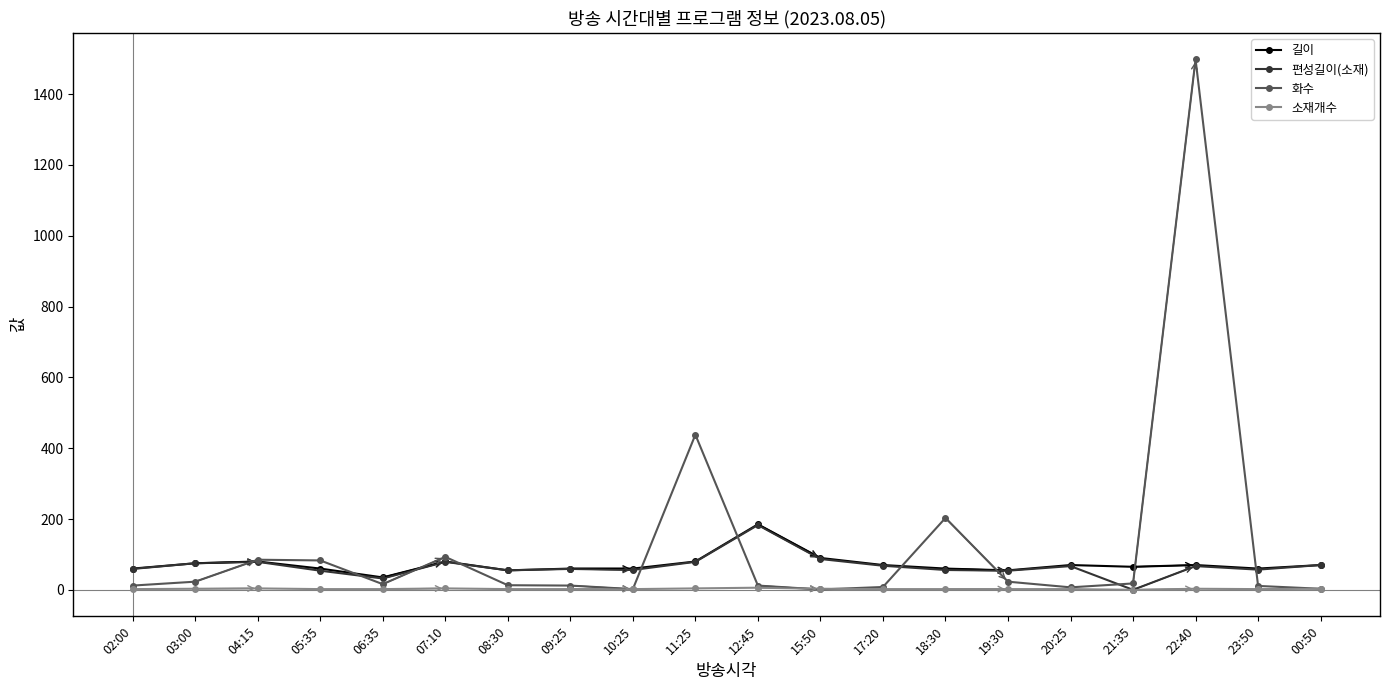

What is the highest value of the 길이 series?

185